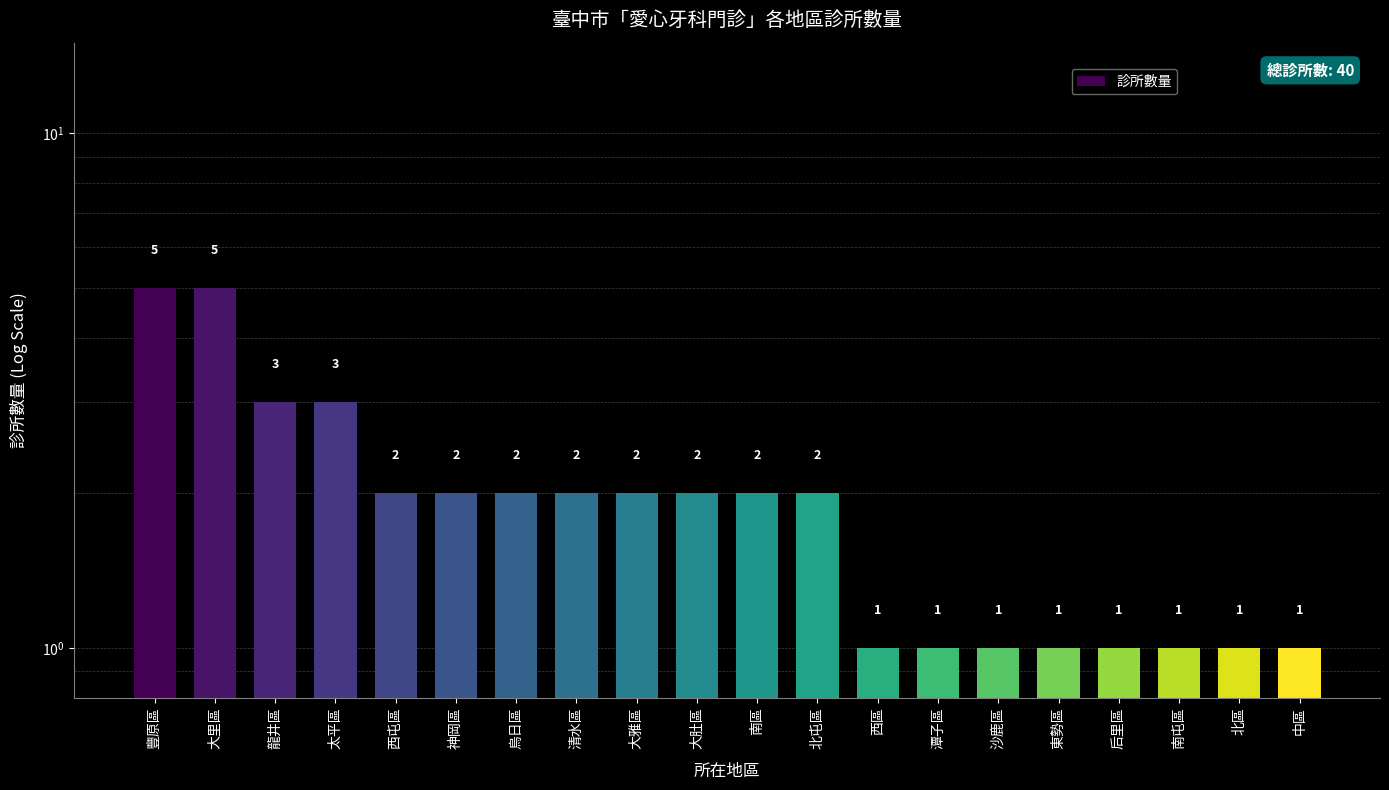

True or false: the data shows 1 at 龍井區.

False